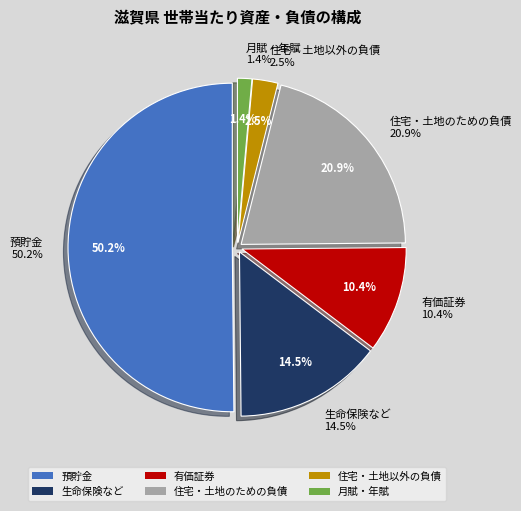

Between 住宅・土地のための負債 and 月賦・年賦, which is larger?

住宅・土地のための負債